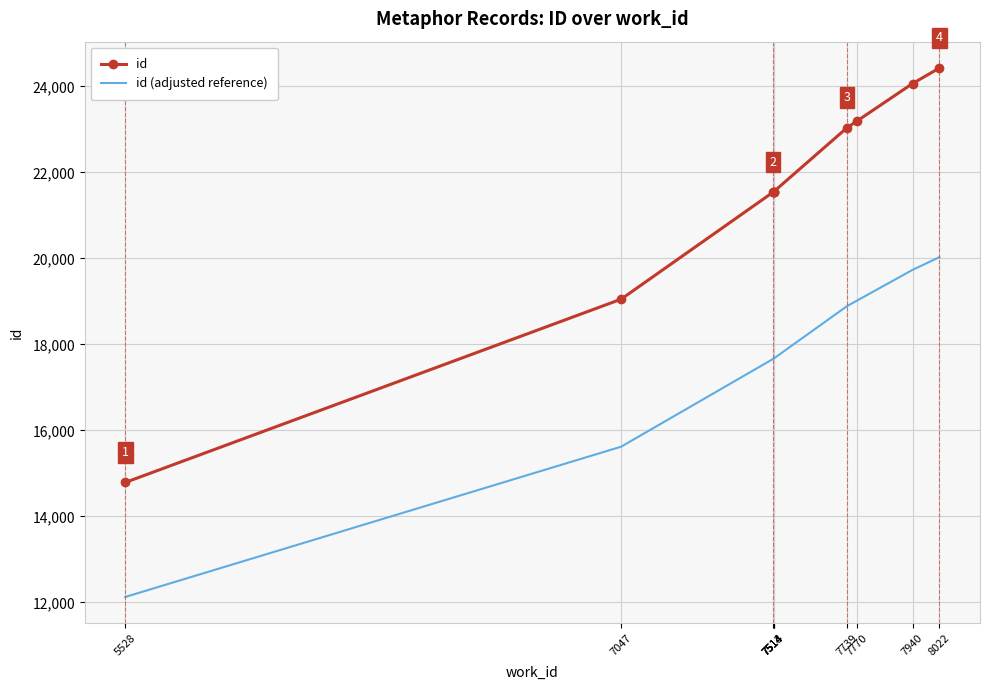

How many lines are shown in the chart?

2